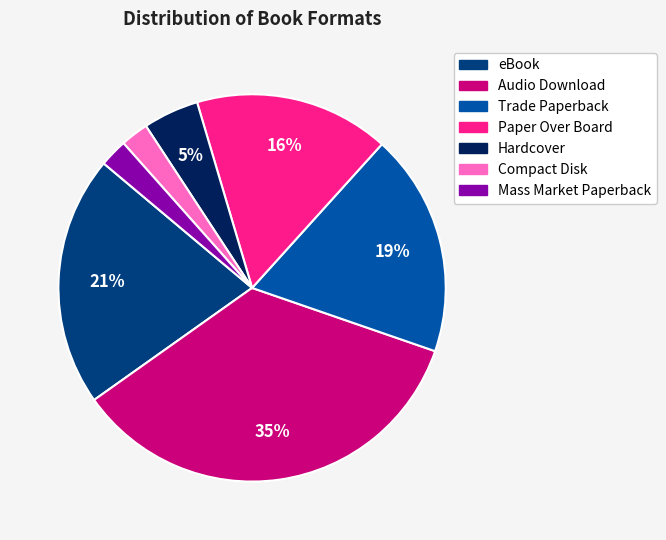

Count the number of slices in the pie.

7